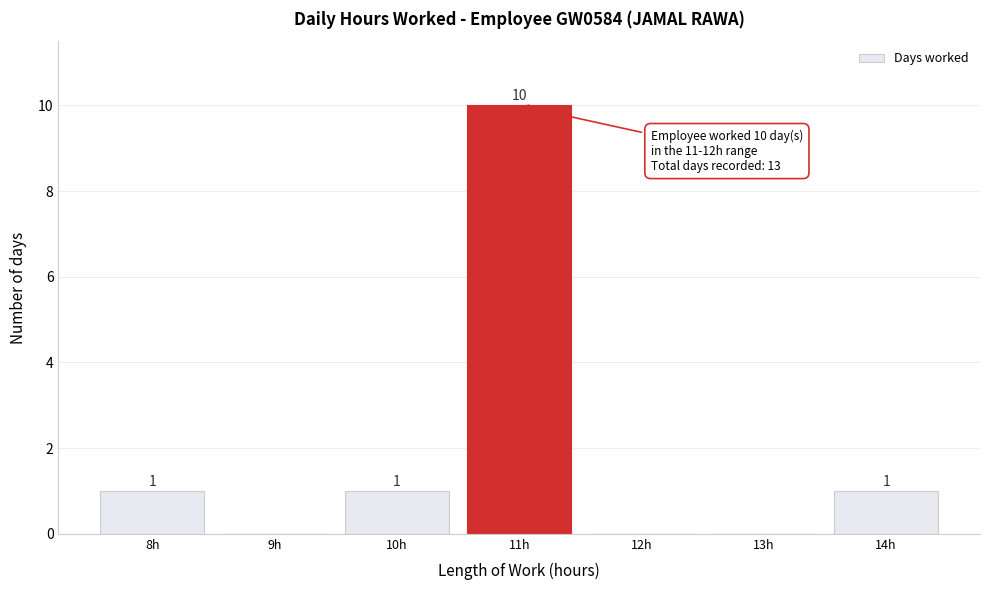

Reading right to left, transcribe all the data shown in this chart.

14h=1	13h=0	12h=0	11h=10	10h=1	9h=0	8h=1